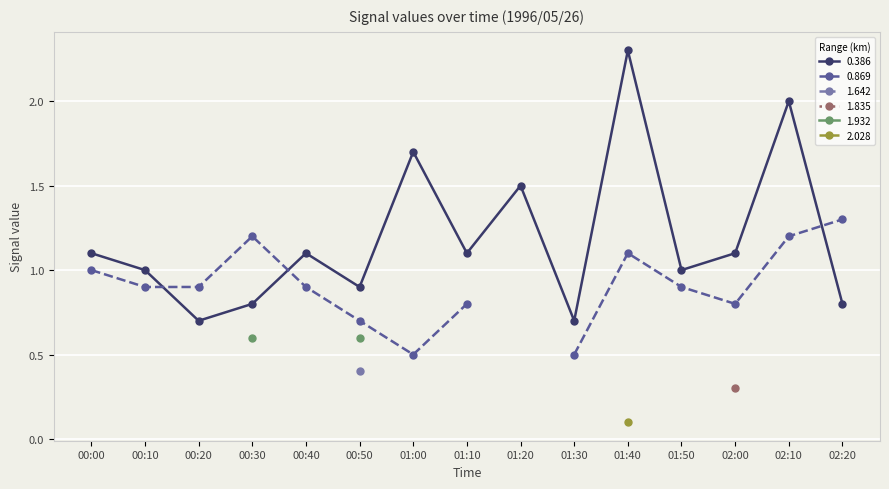

What is the highest value of the 0.386 series?

2.3